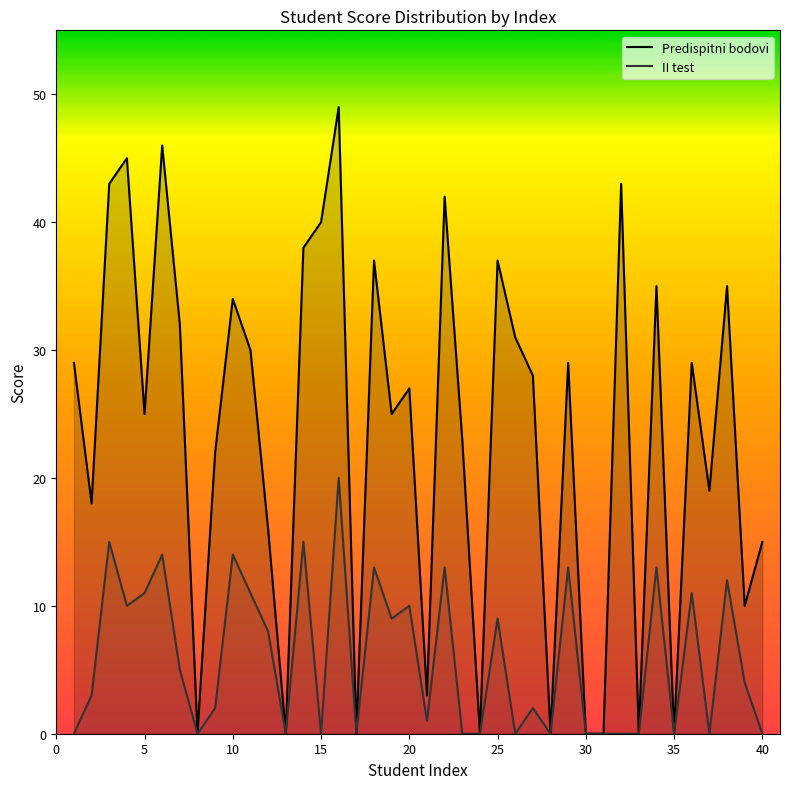

The Predispitni bodovi series shows 50 at 25. True or false?

False